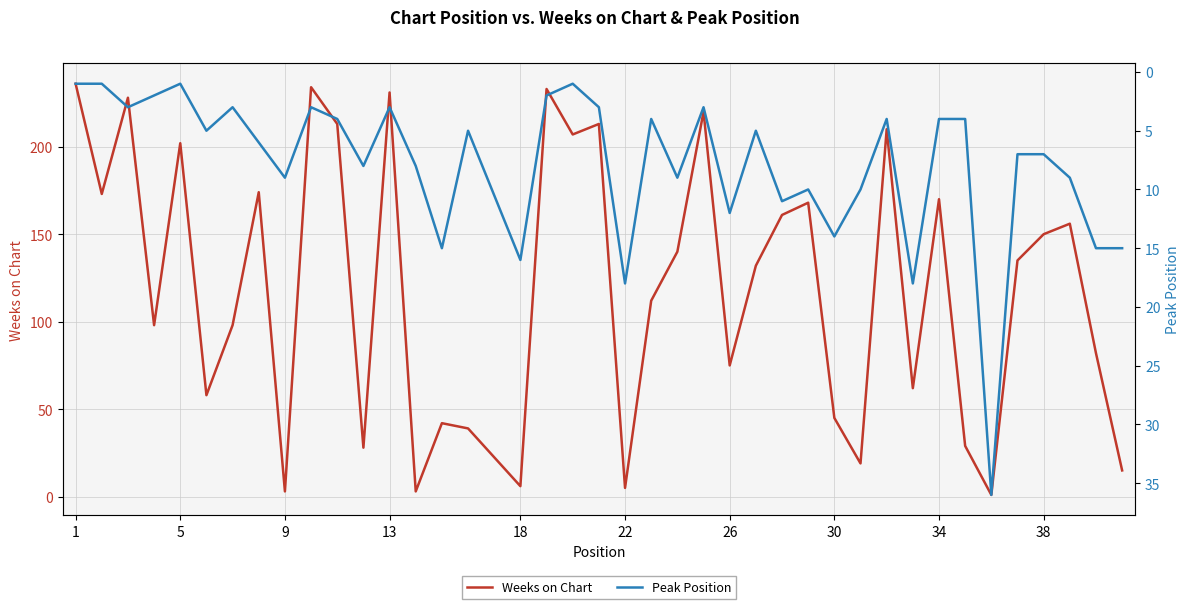

List the series in order of their overall mean, lowest first.

Peak Position, Weeks on Chart